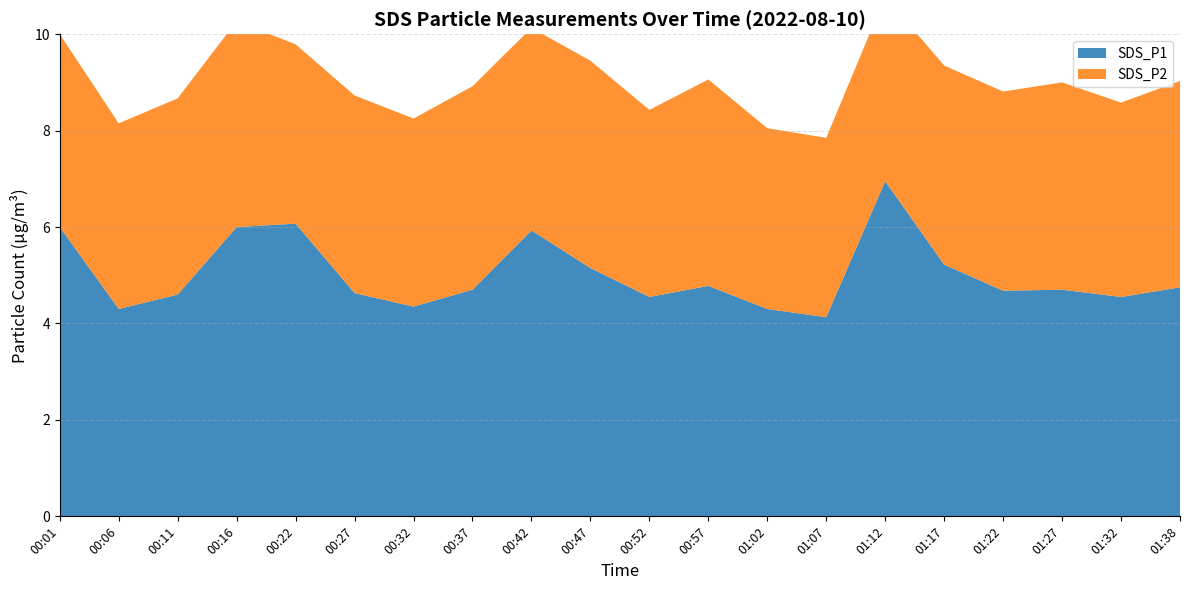

Reading left to right, extract all data points from this chart.

SDS_P1: 6.0	4.3	4.6	6.0	6.1	4.6	4.3	4.7	5.9	5.2	4.5	4.8	4.3	4.1	7.0	5.2	4.7	4.7	4.5	4.8
SDS_P2: 4.0	3.9	4.1	4.3	3.7	4.1	3.9	4.2	4.2	4.3	3.9	4.3	3.8	3.7	3.8	4.1	4.1	4.3	4.0	4.3